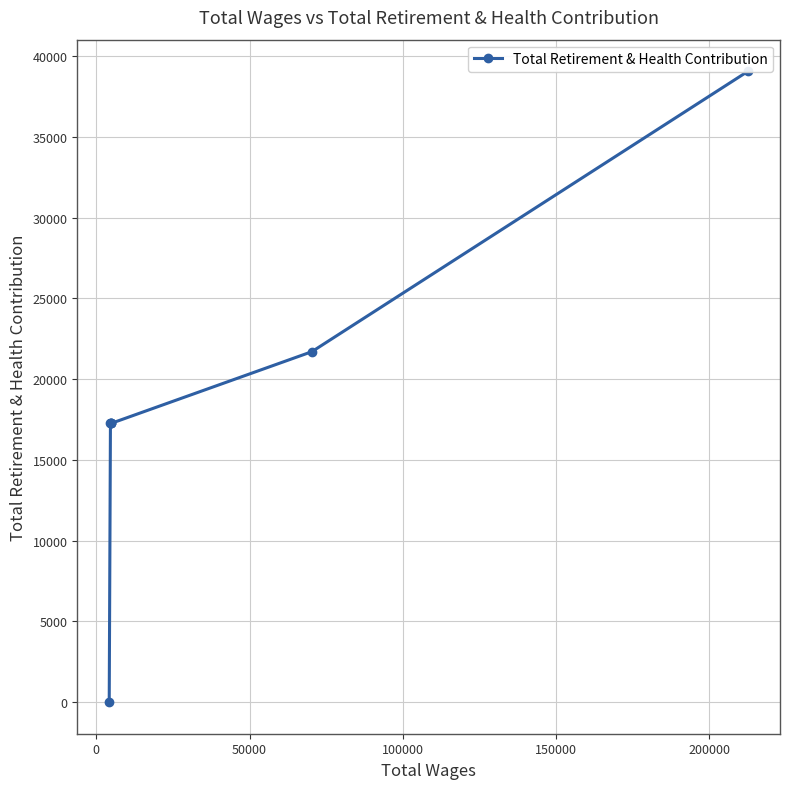

True or false: there are more than 1 points higher than both neighbors.

False